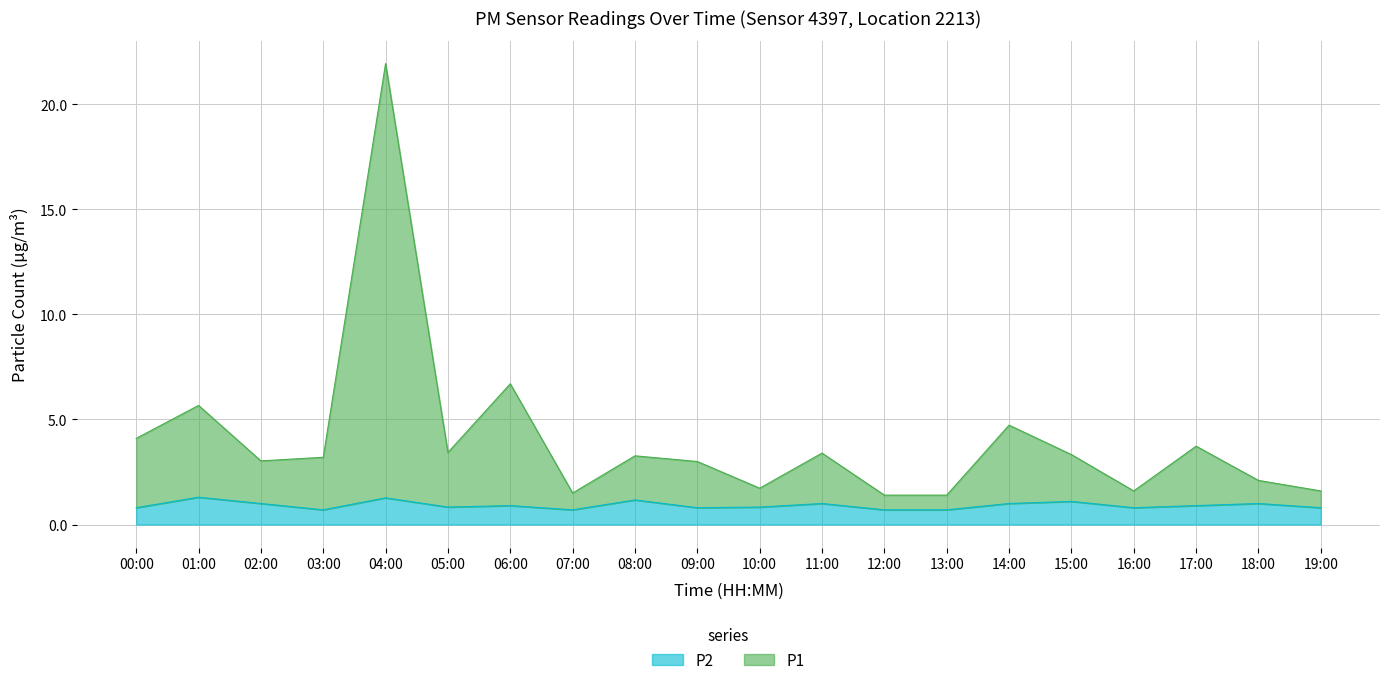

What is the difference between the maximum and minimum values in the P2 series?

0.6